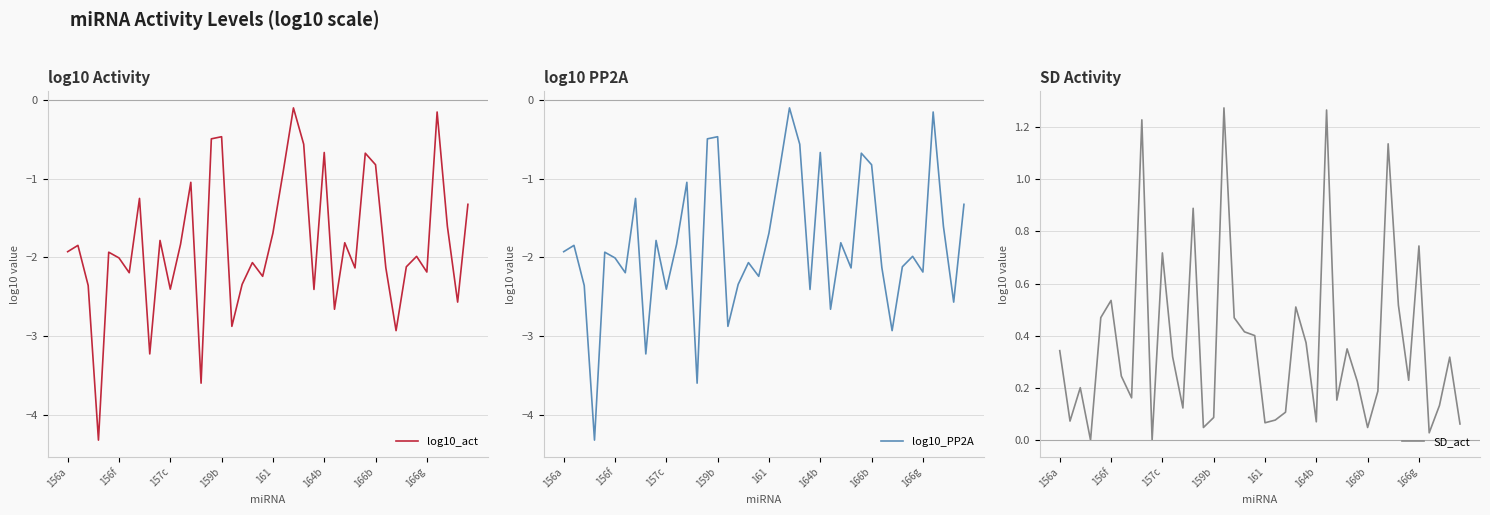

How many values in the log10_PP2A series exceed -1?

9